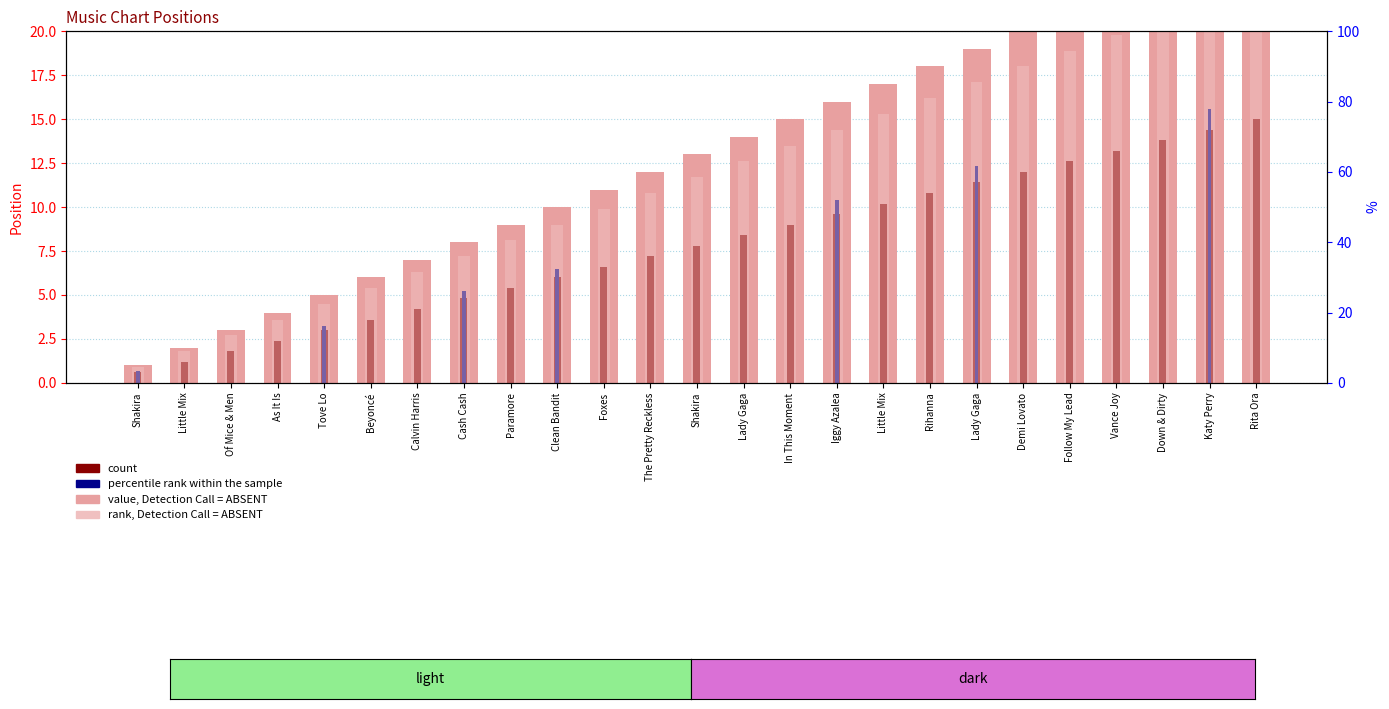

List the labels in order of value, smallest first.

Shakira, Little Mix, Of Mice & Men, As It Is, Tove Lo, Beyoncé, Calvin Harris, Cash Cash, Paramore, Clean Bandit, Foxes, The Pretty Reckless, Shakira, Lady Gaga, In This Moment, Iggy Azalea, Little Mix, Rihanna, Lady Gaga, Demi Lovato, Follow My Lead, Vance Joy, Down & Dirty, Katy Perry, Rita Ora